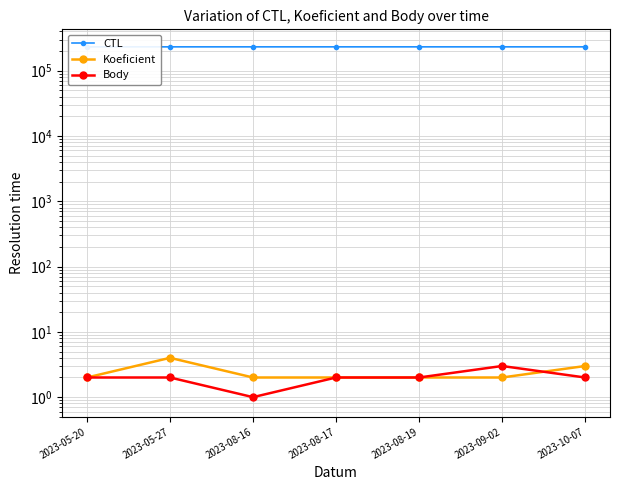

How many lines are shown in the chart?

3